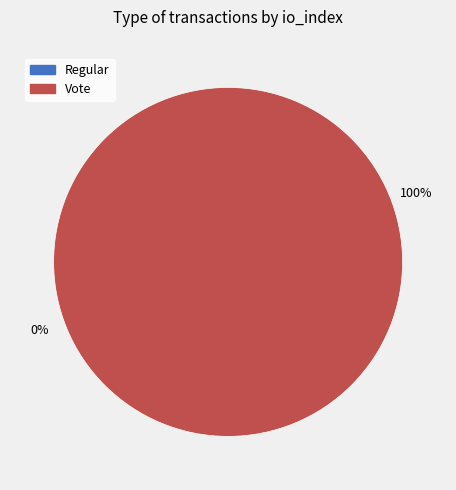

The Regular slice represents 0% of the pie. True or false?

True